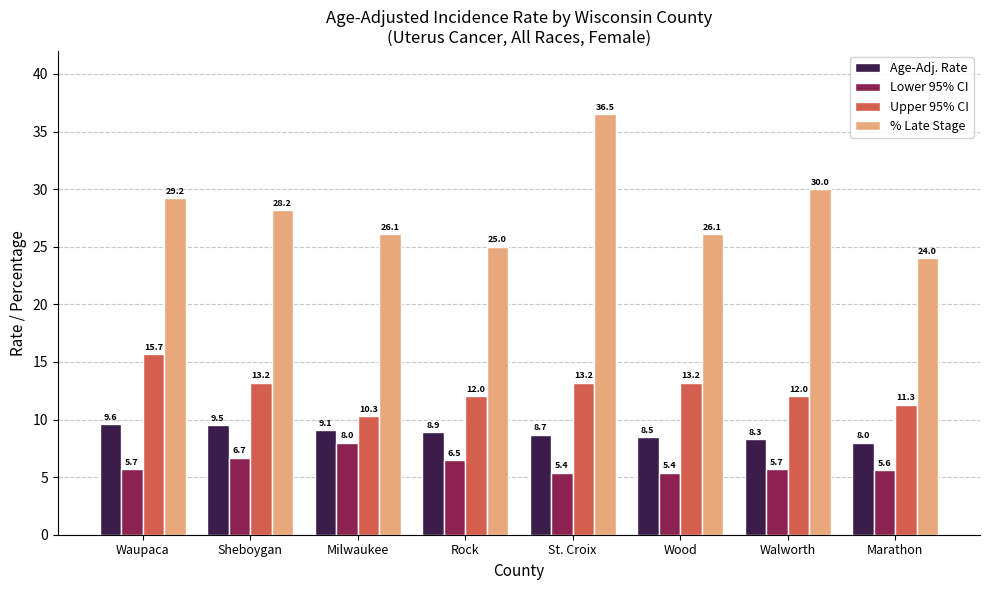

Are the bars grouped side by side (vs. stacked)?

Yes